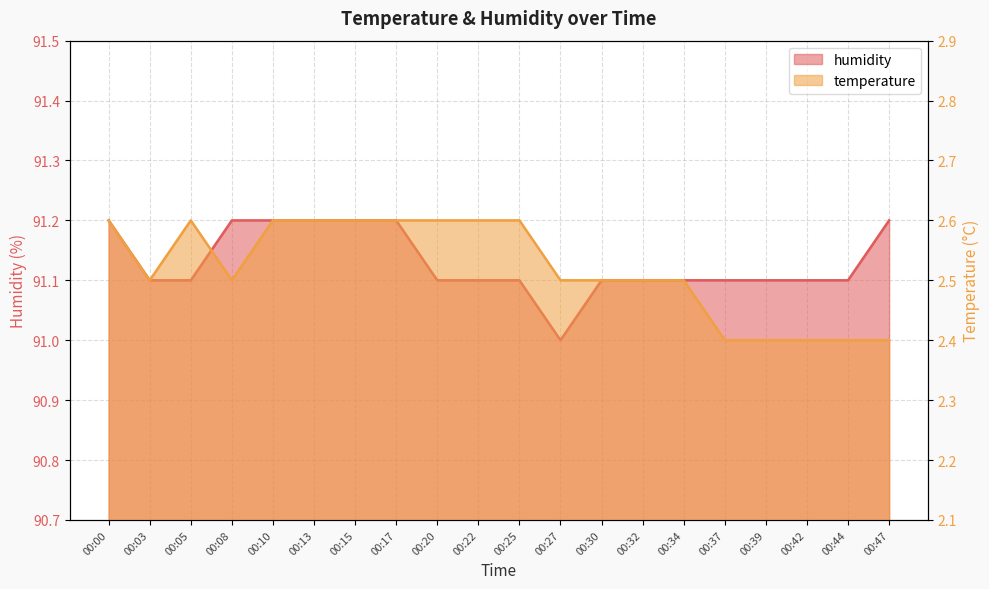

Reading left to right, extract all data points from this chart.

temperature: 2.6	2.5	2.6	2.5	2.6	2.6	2.6	2.6	2.6	2.6	2.6	2.5	2.5	2.5	2.5	2.4	2.4	2.4	2.4	2.4
humidity: 91.2	91.1	91.1	91.2	91.2	91.2	91.2	91.2	91.1	91.1	91.1	91.0	91.1	91.1	91.1	91.1	91.1	91.1	91.1	91.2